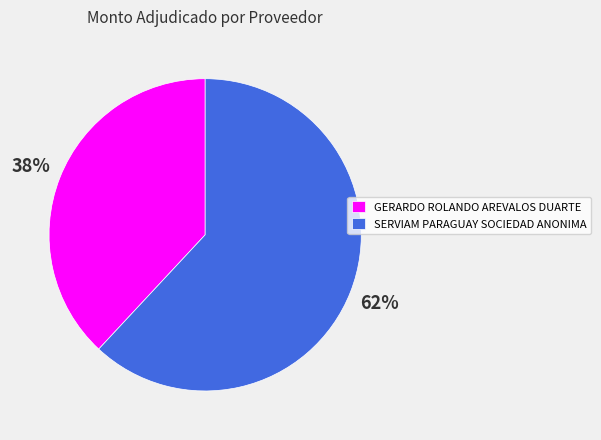

What is the largest slice in the pie chart?

SERVIAM PARAGUAY SOCIEDAD ANONIMA